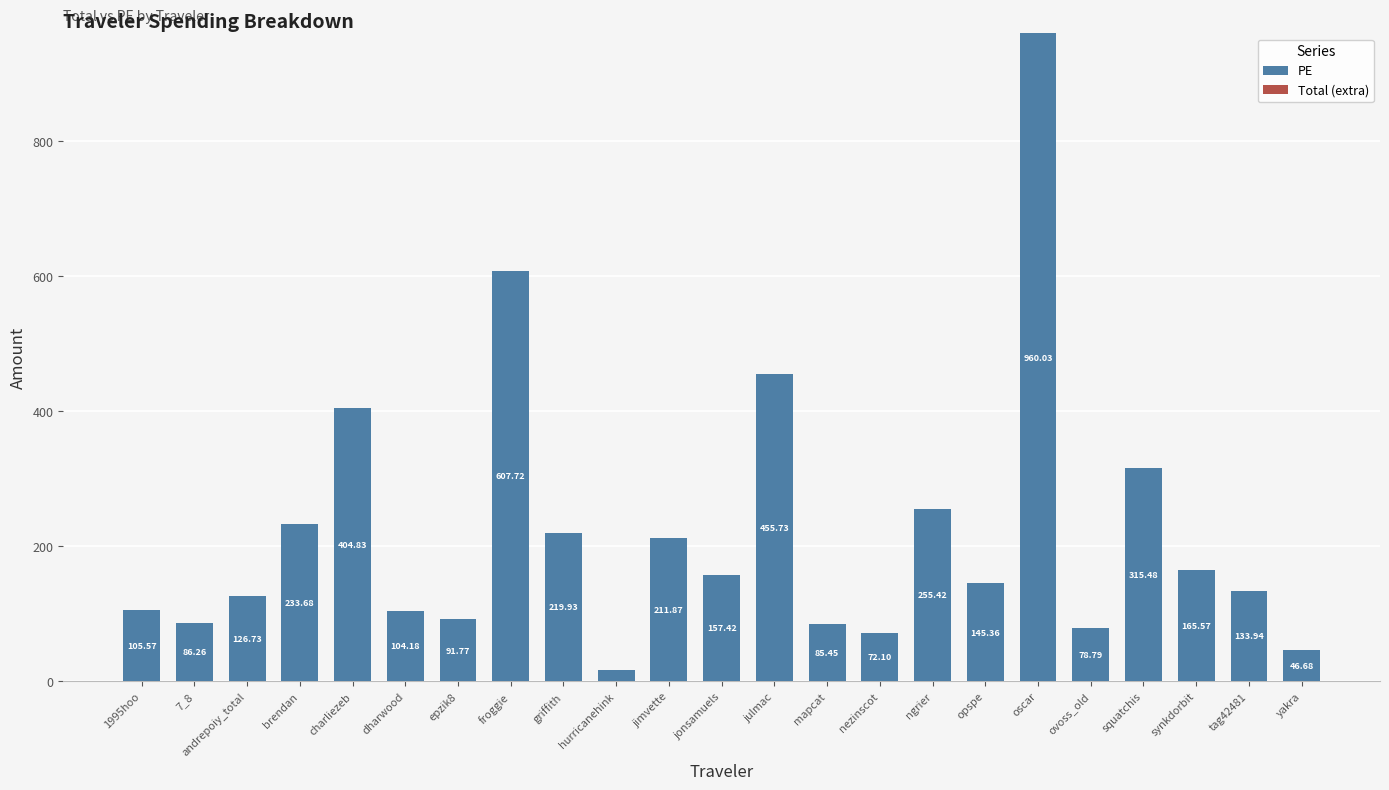

Count the number of categories in the chart.

23